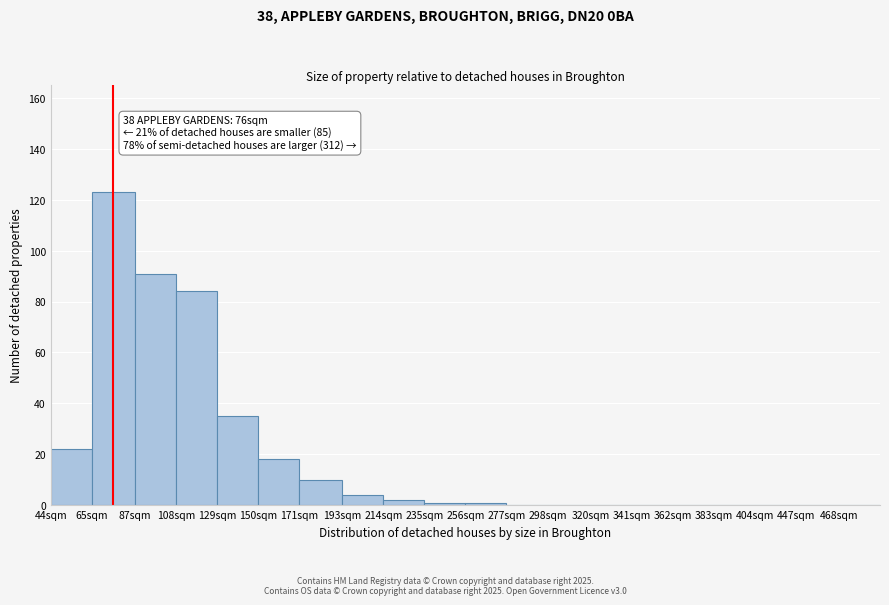

Reading right to left, transcribe all the data shown in this chart.

468sqm=0	447sqm=0	404sqm=0	383sqm=0	362sqm=0	341sqm=0	320sqm=0	298sqm=0	277sqm=0	256sqm=1	235sqm=1	214sqm=2	193sqm=4	171sqm=10	150sqm=18	129sqm=35	108sqm=84	87sqm=91	65sqm=123	44sqm=22